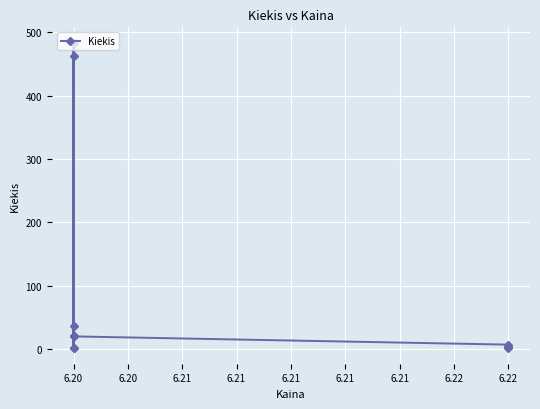

What is the difference between the maximum and minimum values?

483